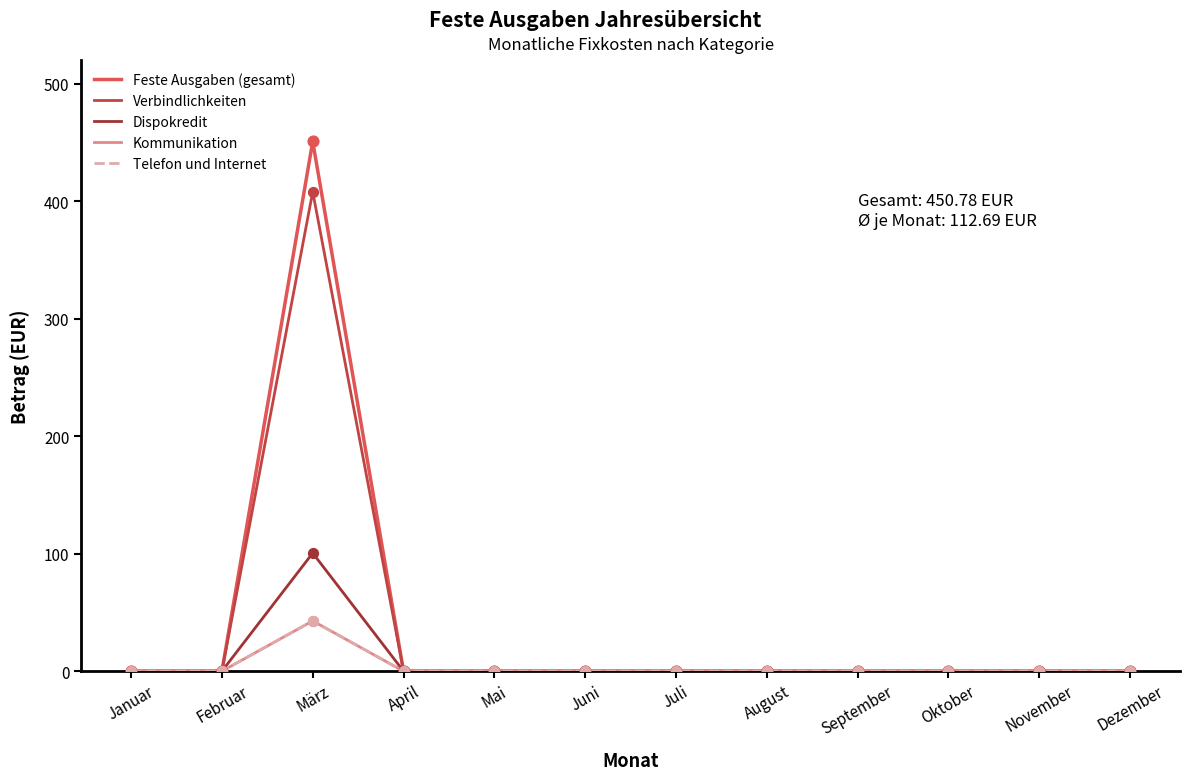

At how many categories does at least one series exceed 253?

1